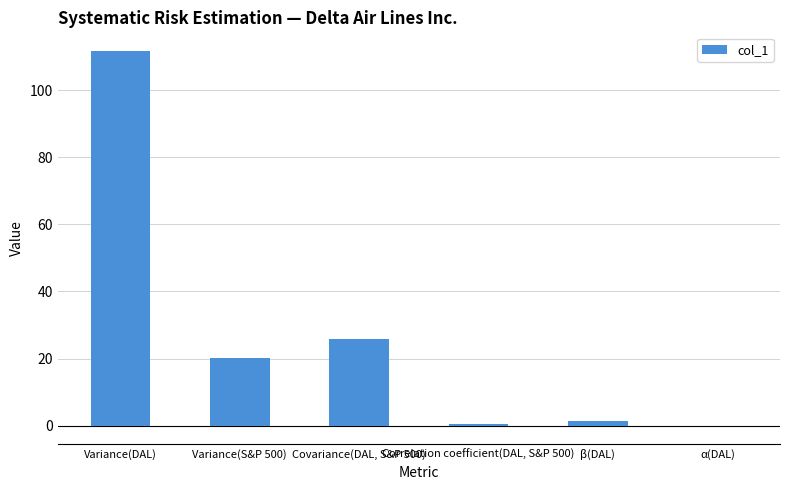

What is the maximum value shown in the chart?

111.7